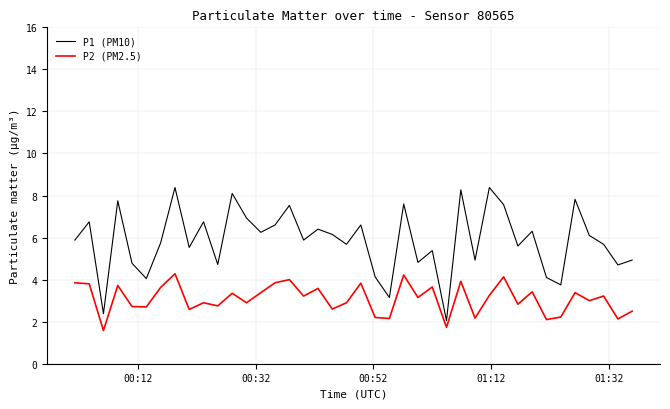

Does the chart display data point markers on the line(s)?

No